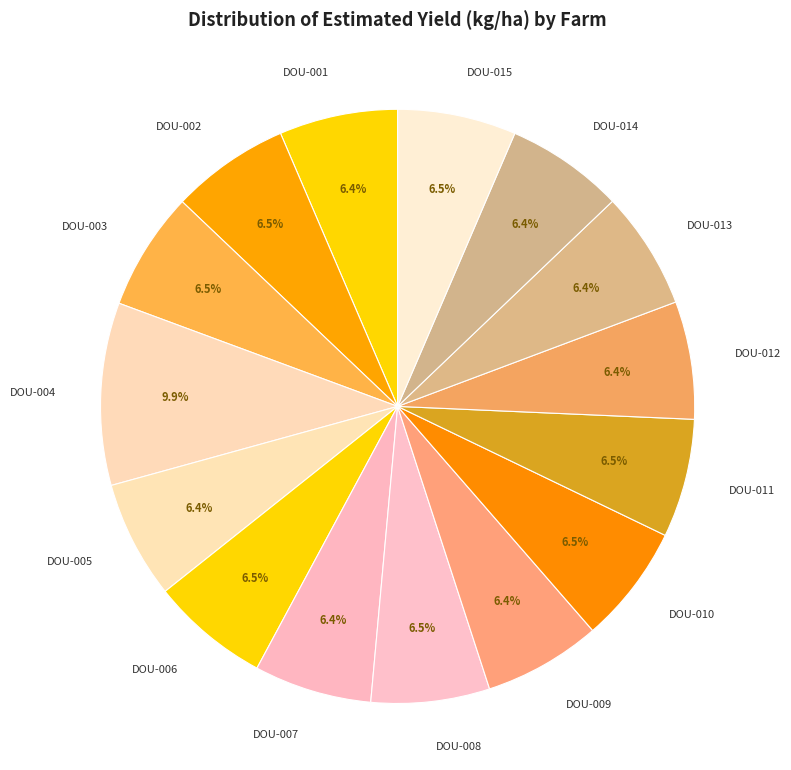

True or false: DOU-007 accounts for 16% of the total.

False